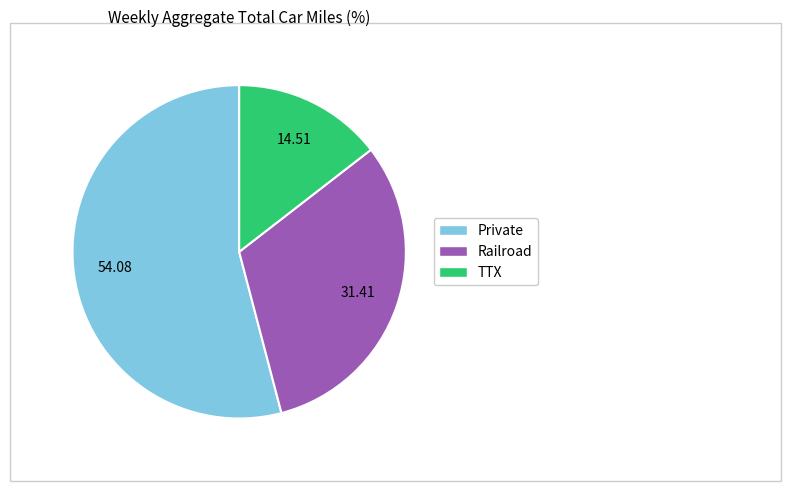

Combined, do Railroad and Private account for over 50%?

Yes